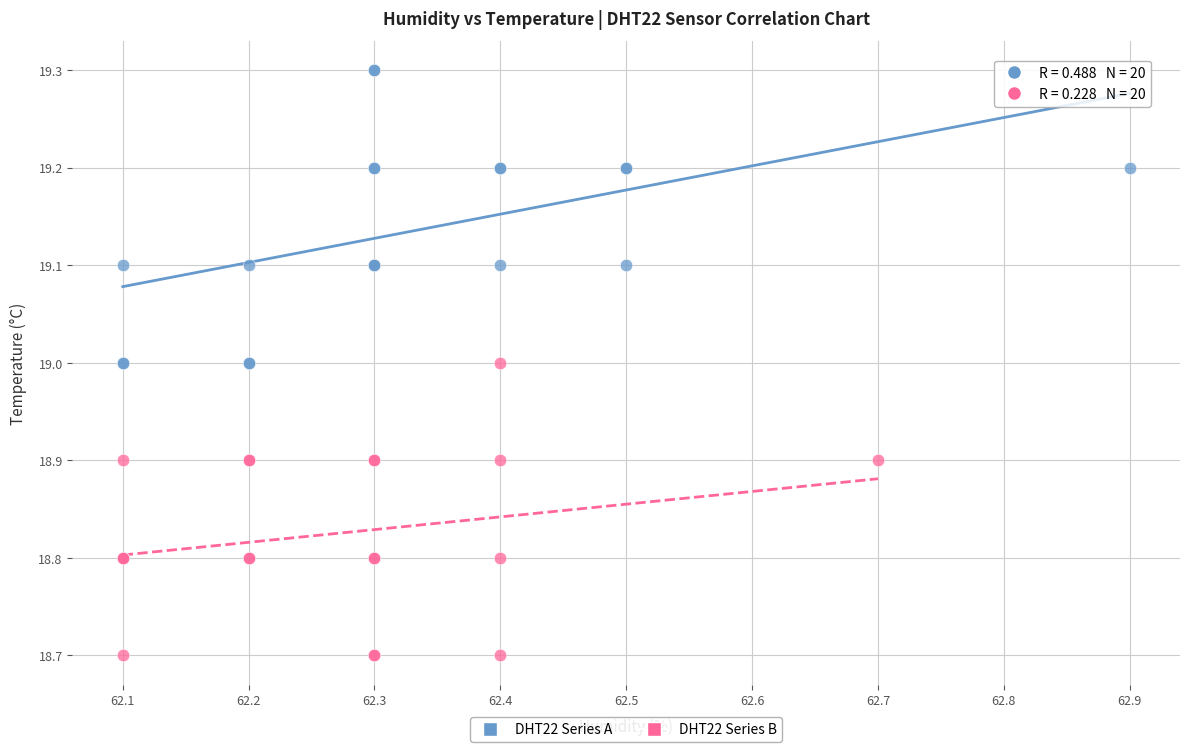

Which series reaches the maximum Y coordinate?

DHT22 Series A